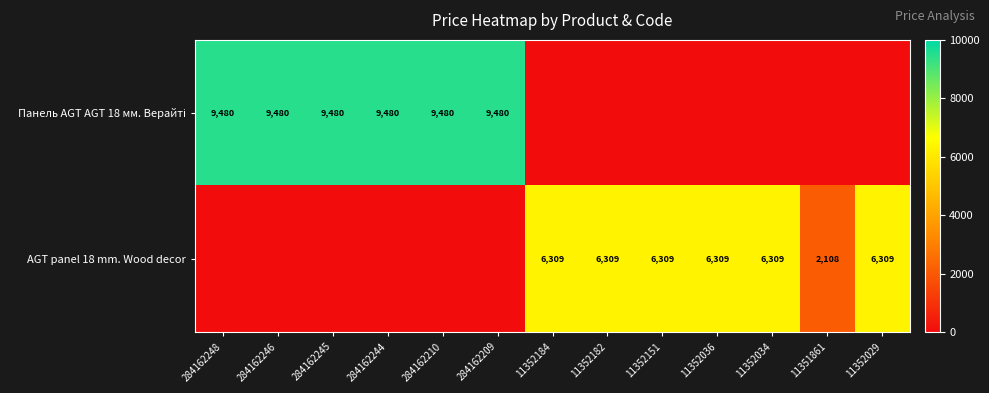

The AGT panel 18 mm. Wood decor series shows 10642 at 11352029. True or false?

False